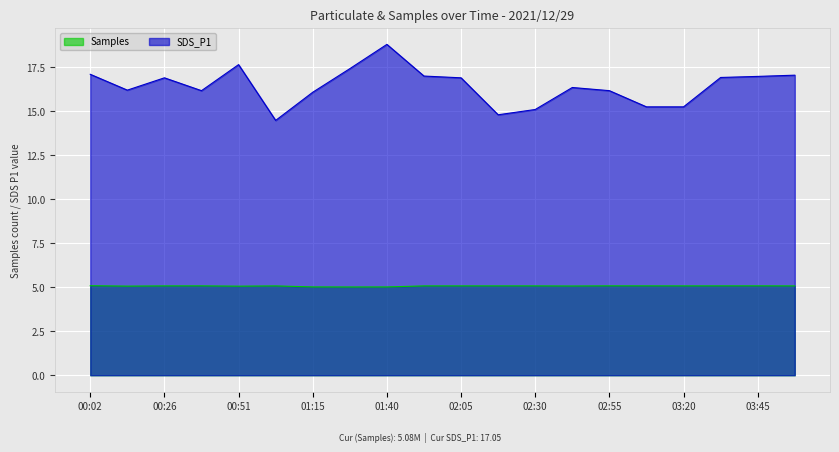

Where is the first local minimum for Samples?

00:14